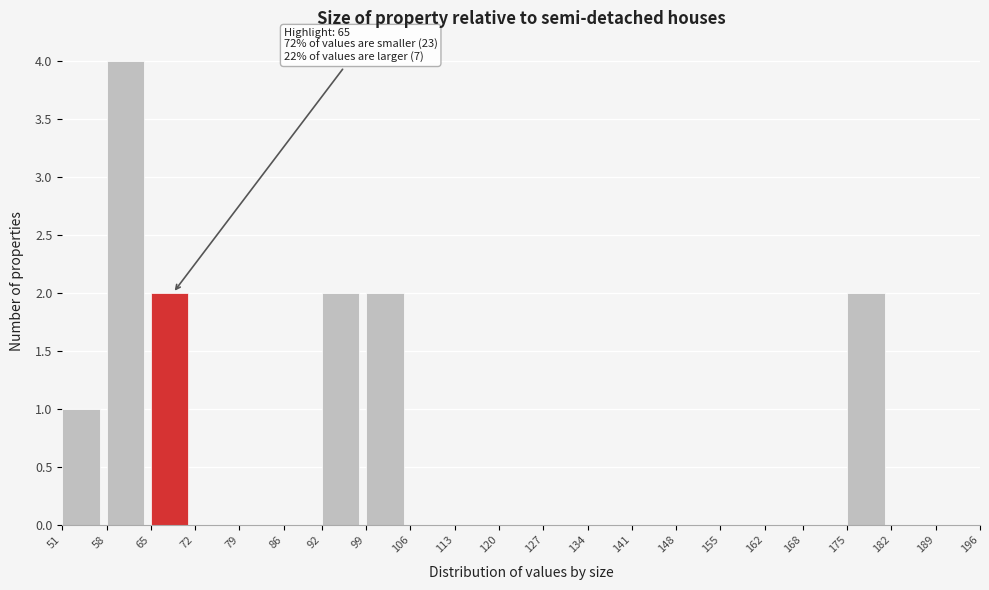

Which range on the x-axis has the tallest bar?

58 to 65